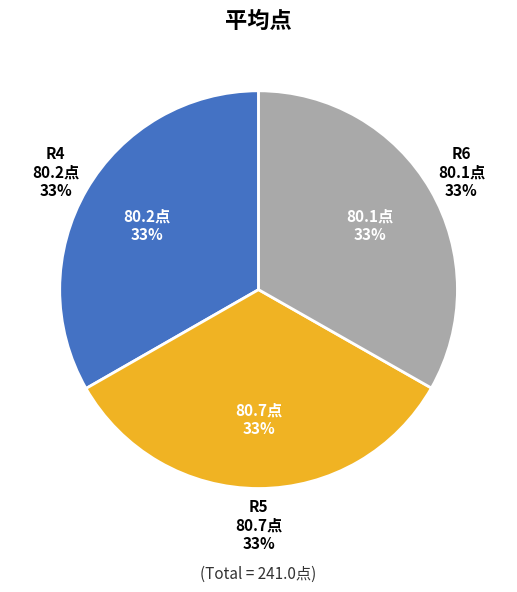

Rank the categories by value from highest to lowest.

R5, R4, R6